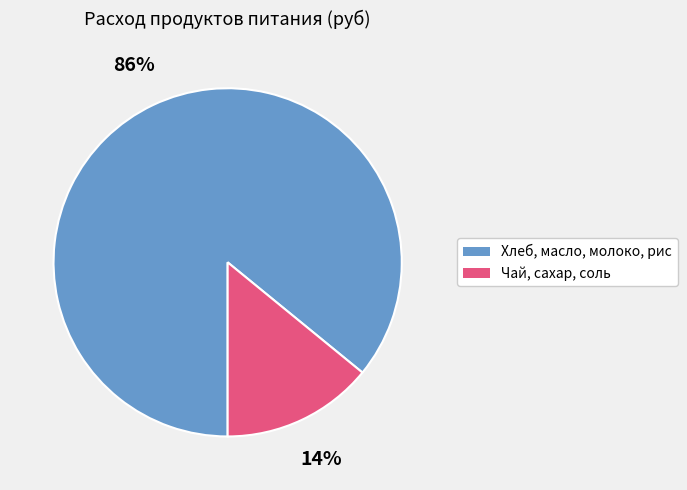

To the nearest percent, what is the difference between the largest and smallest slice percentages?

72%